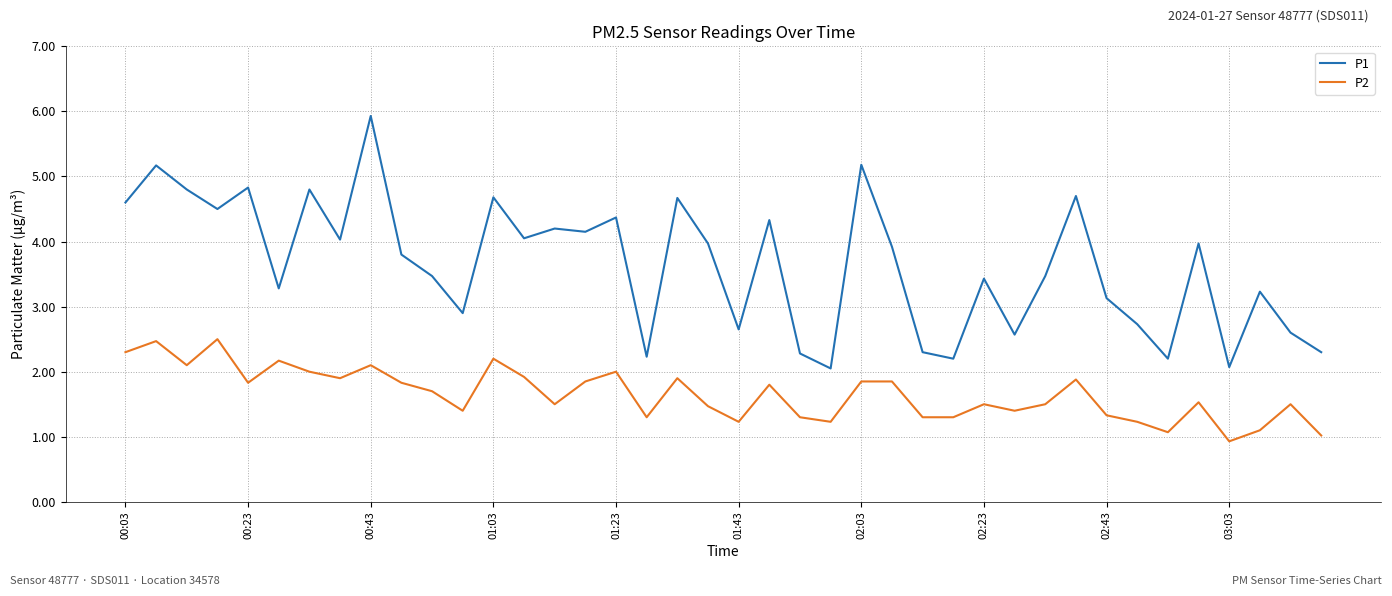

Rank the series by their average value, from highest to lowest.

P1, P2